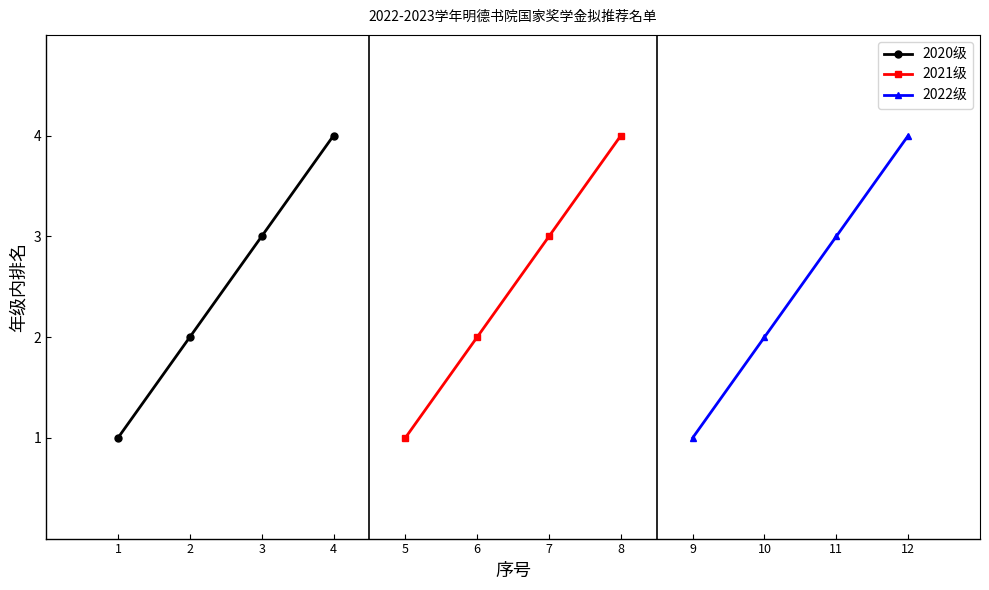

What is the highest value of the 2020级 series?

4